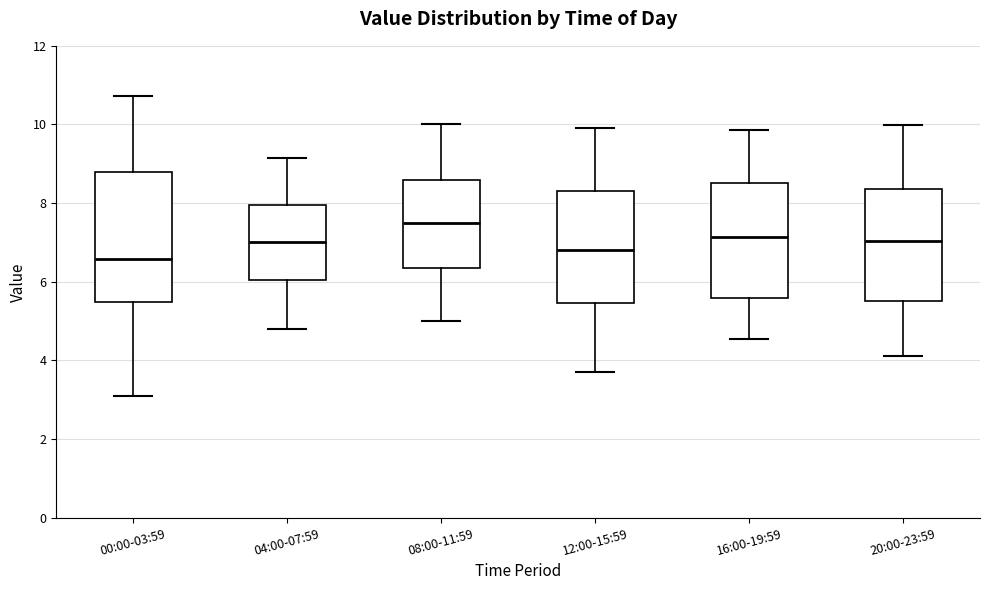

Where is the lower edge of the box for 08:00-11:59 on the y-axis? The values are not printed on the chart, so give them approximately, as read against the axis.

6.4